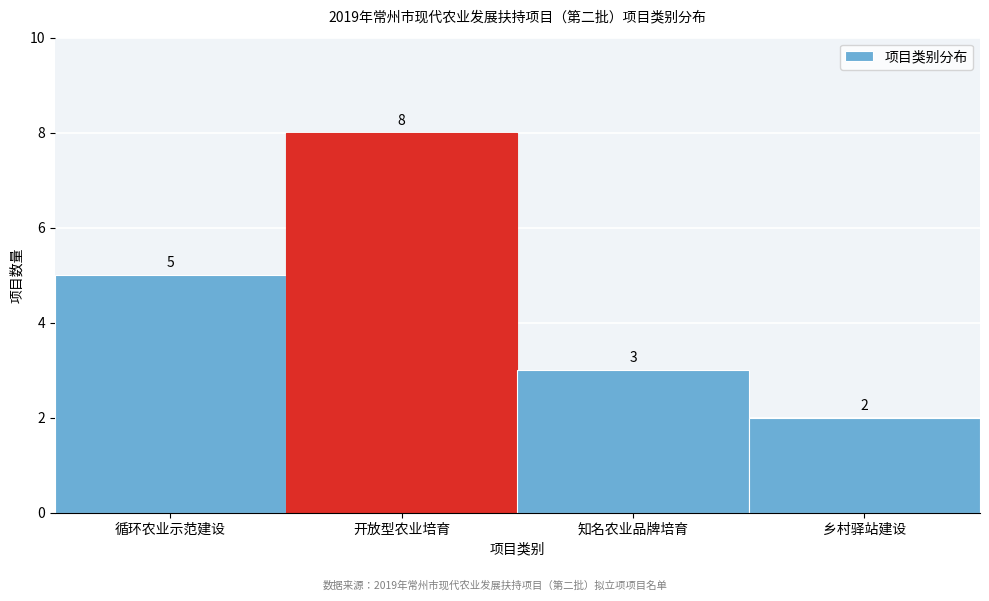

Reading left to right, transcribe all the data shown in this chart.

循环农业示范建设=5	开放型农业培育=8	知名农业品牌培育=3	乡村驿站建设=2